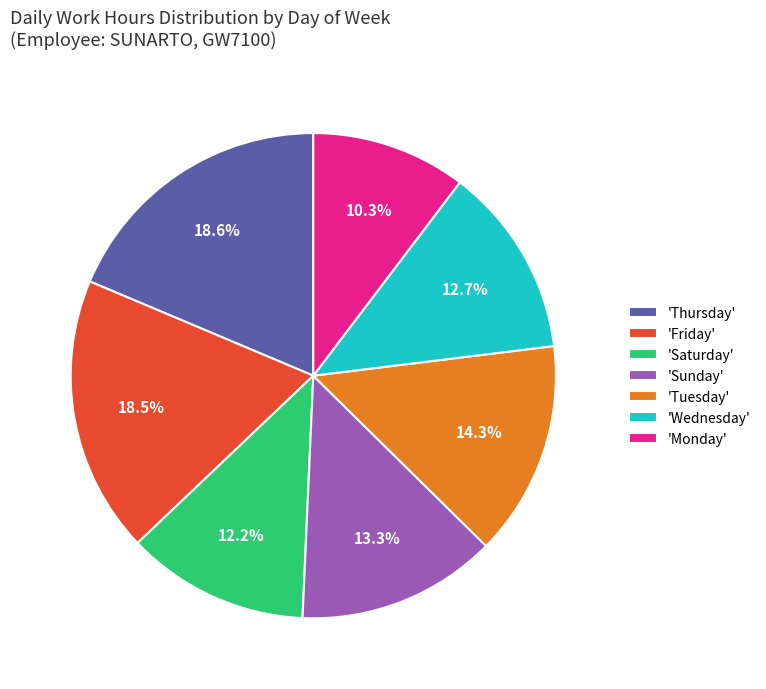

What is the smallest slice in the pie chart?

'Monday'